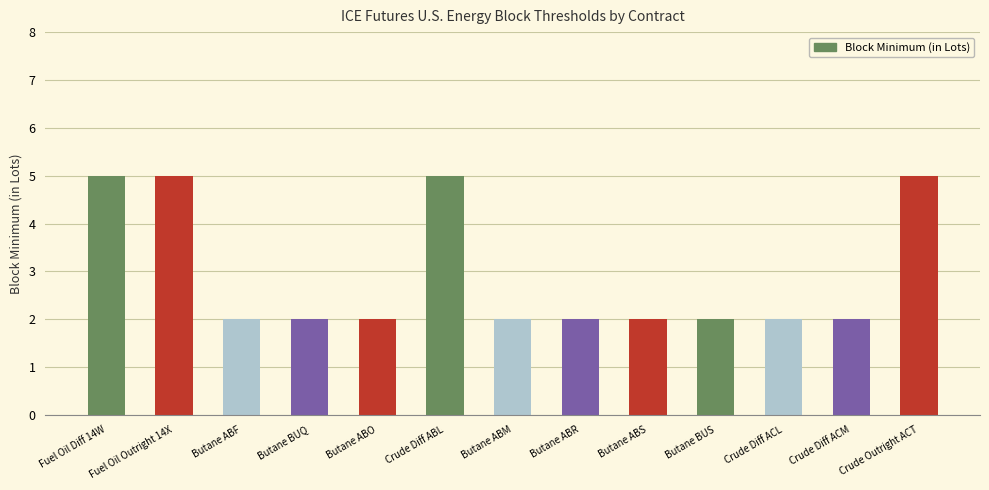

What is the change in value from Fuel Oil Diff 14W to Crude Diff ACL?

-3